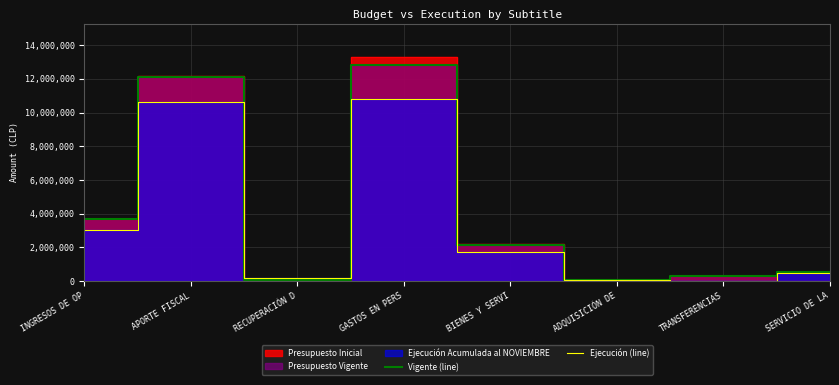

How many data points in Ejecución Acumulada al NOVIEMBRE are less than 1734474?

4